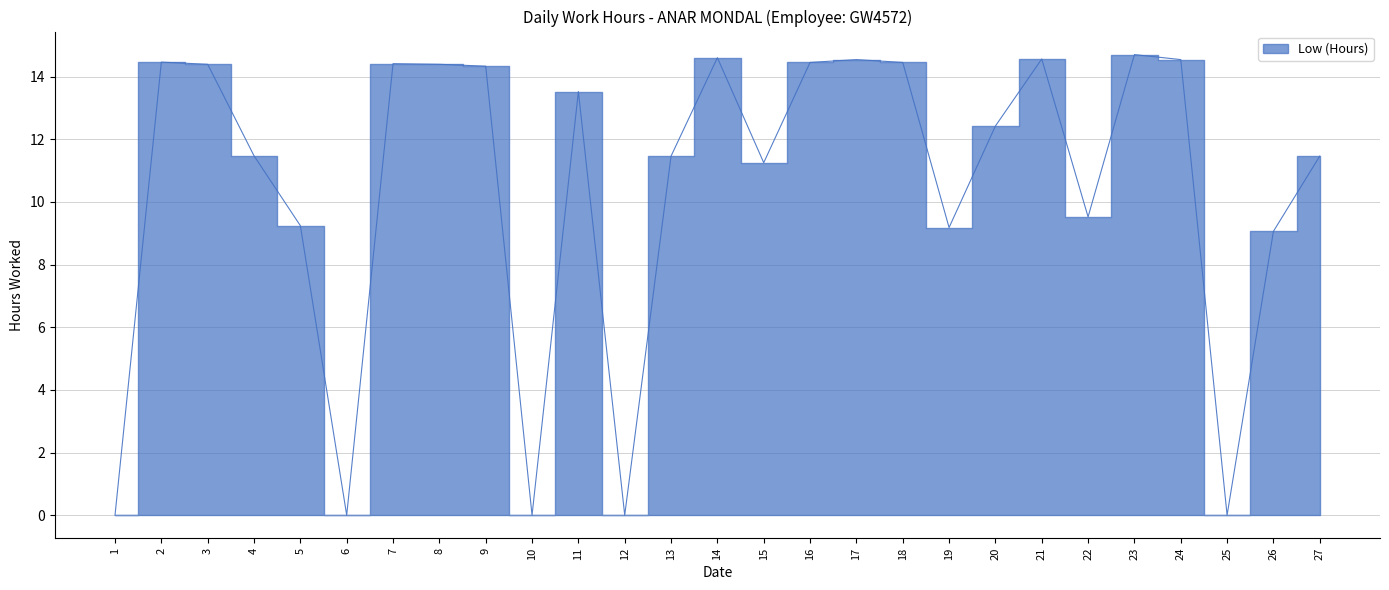

What is the approximate value at 26?

9.1